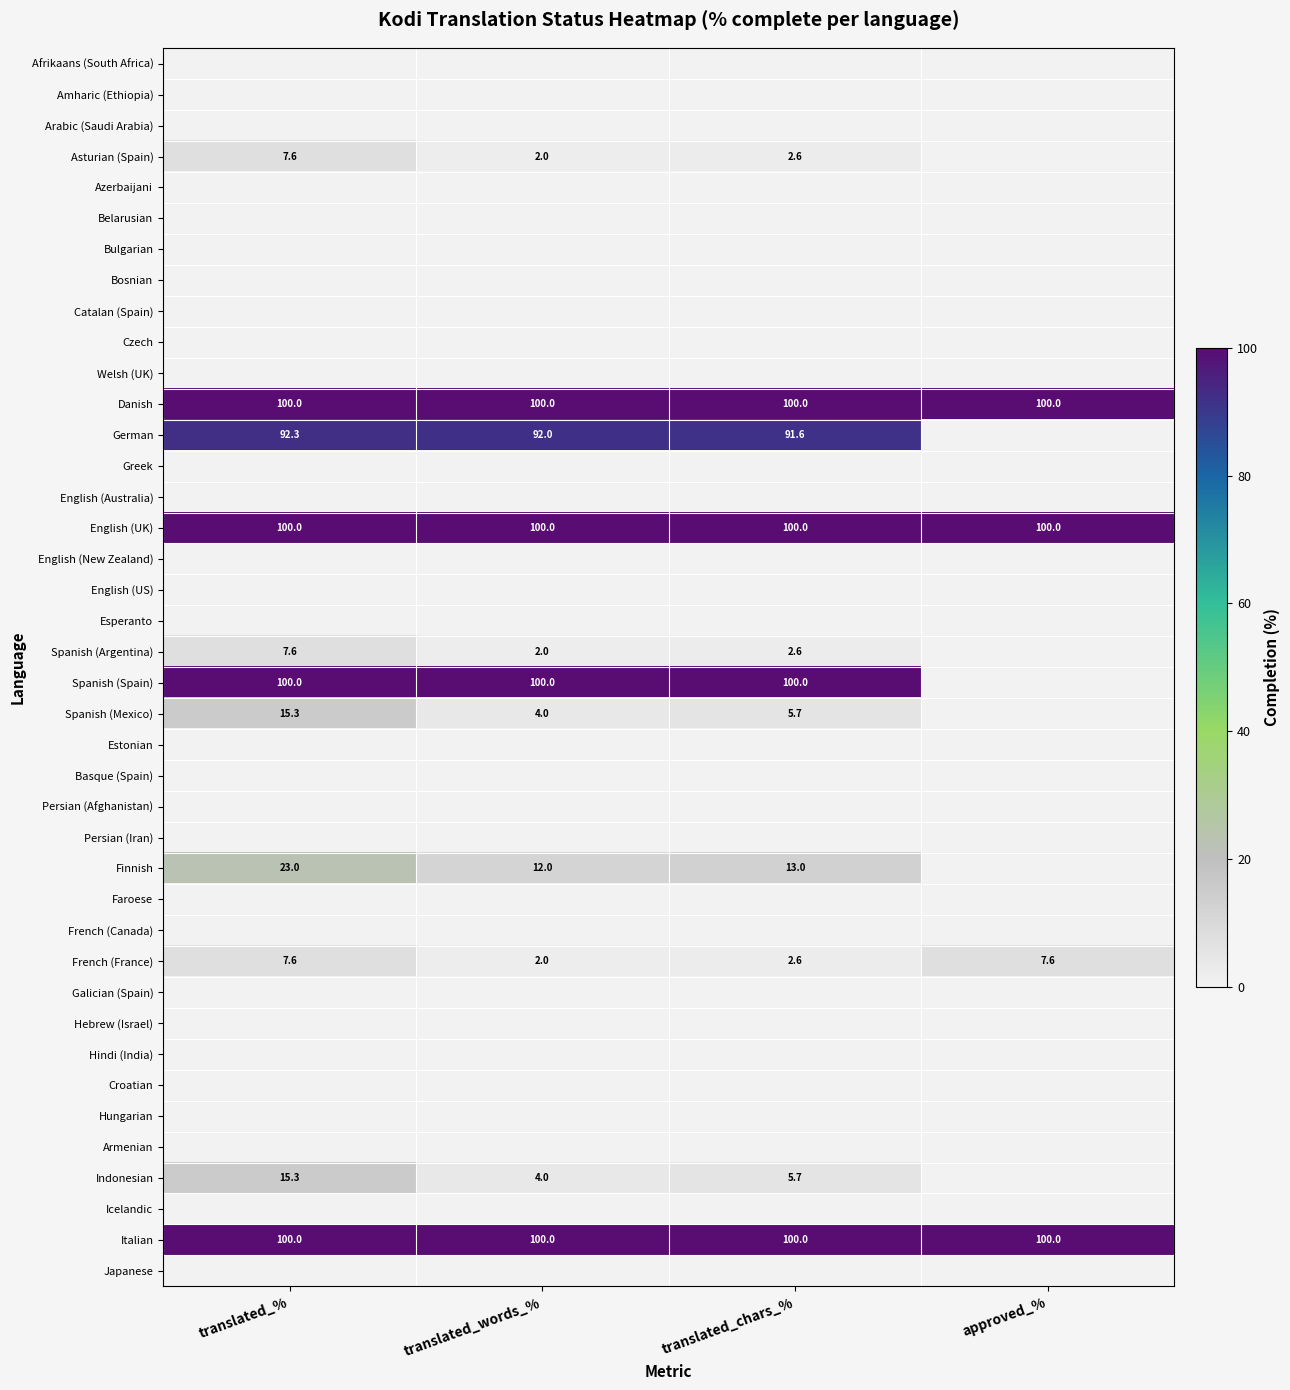

At which category does the chart reach its peak across all series?

translated_%